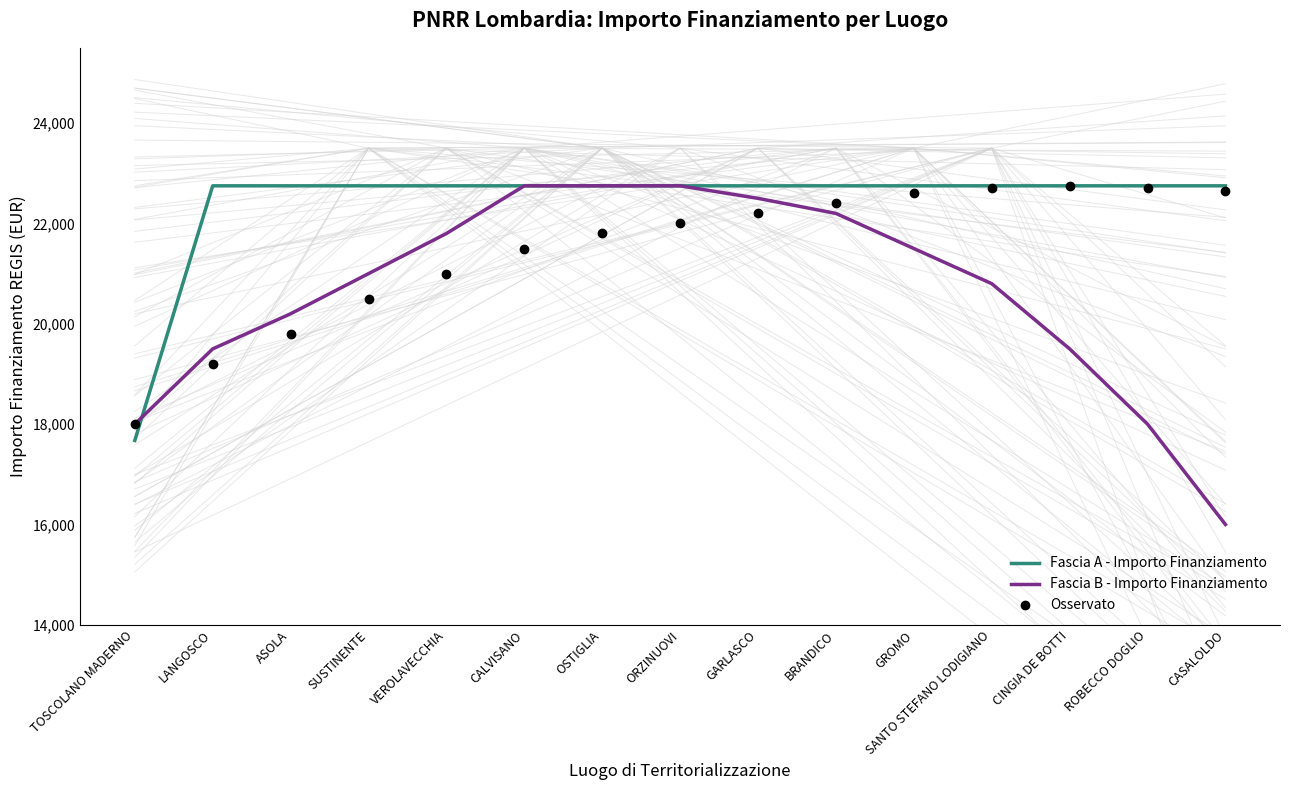

Does the chart display data point markers on the line(s)?

No